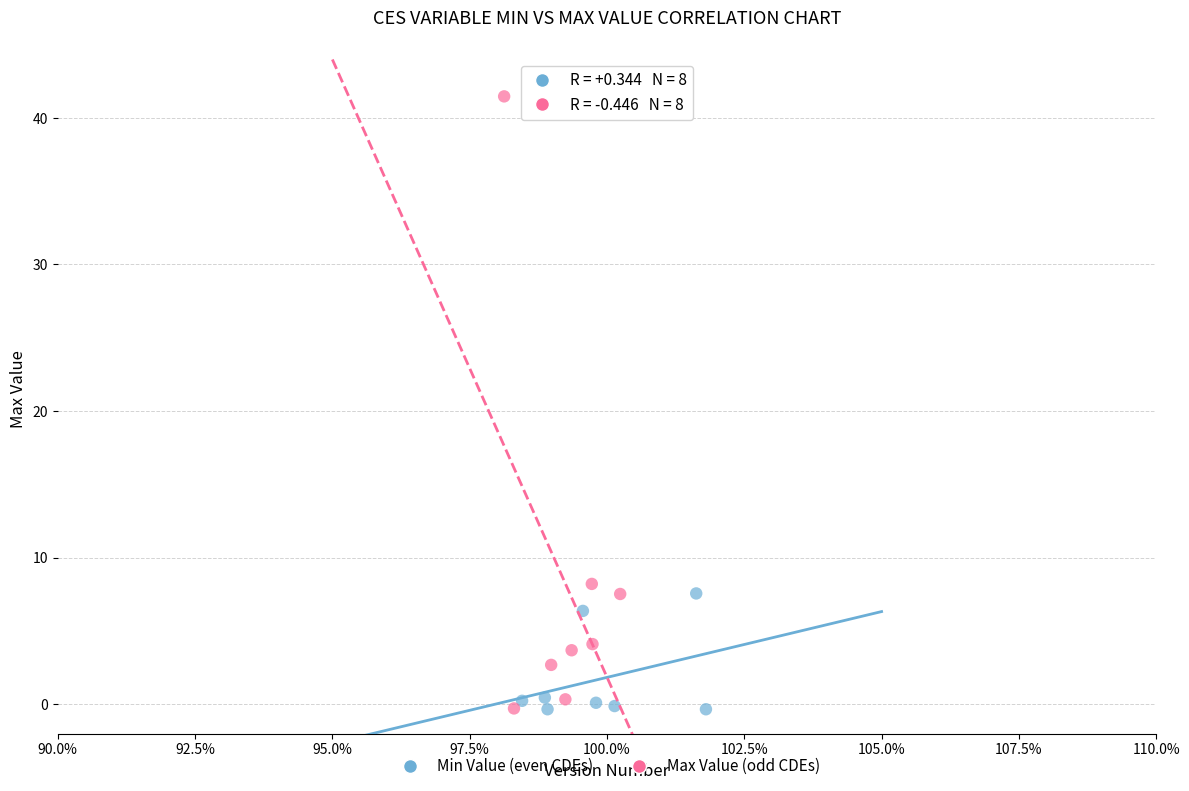

Which series has the largest Y range (max minus min)?

Max Value (odd CDEs)